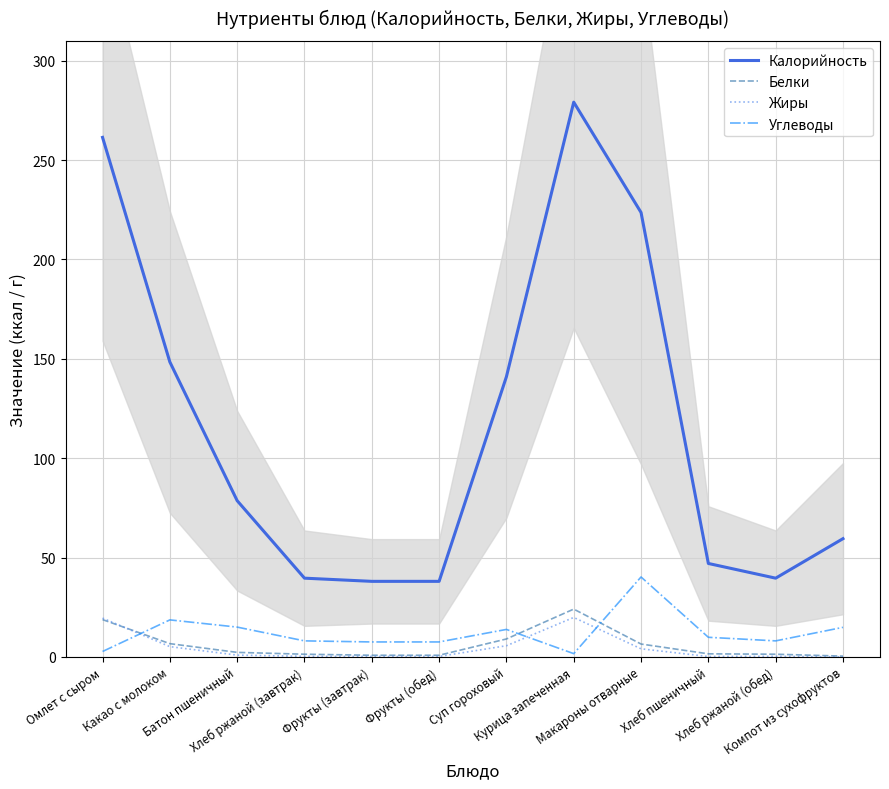

At which label does Жиры reach its minimum?

Компот из сухофруктов